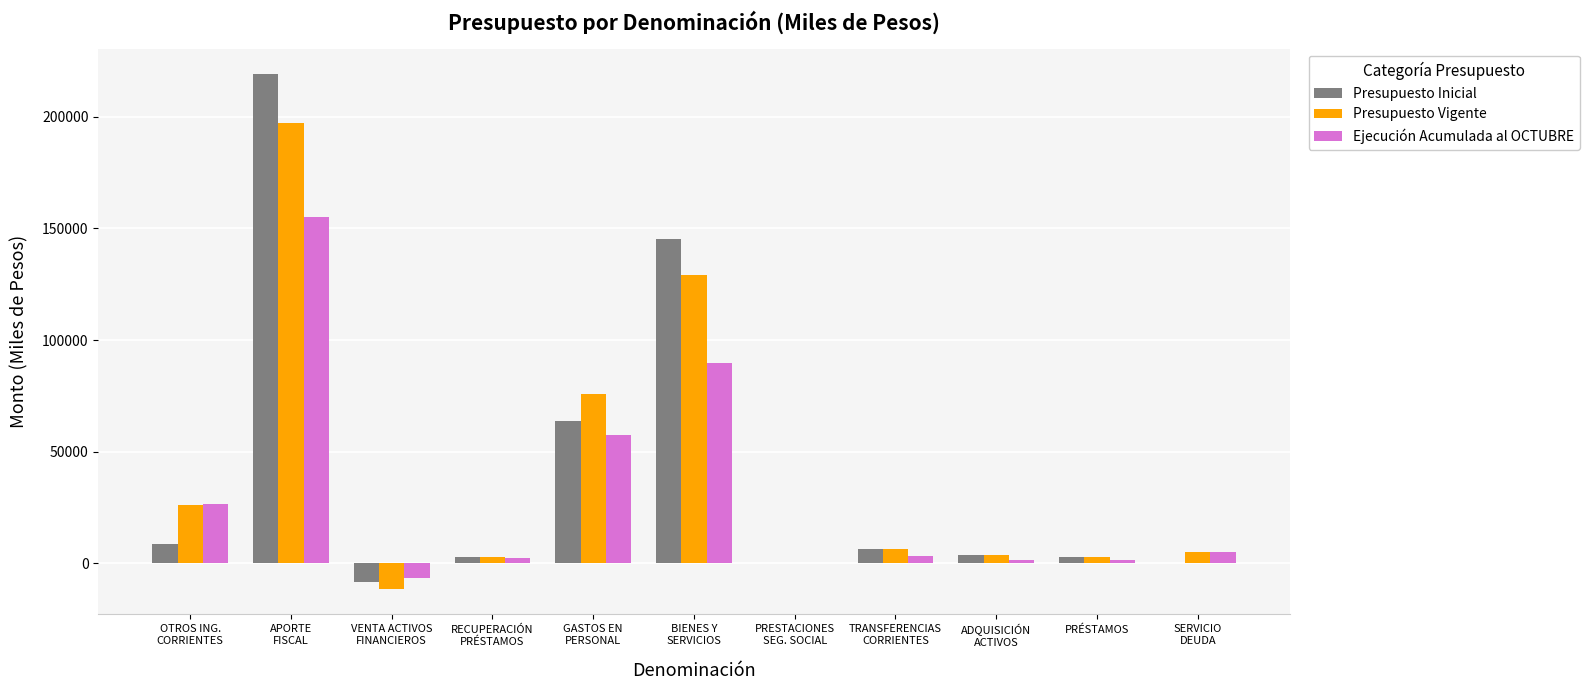

At which label is Presupuesto Vigente closest to 92874?

GASTOS EN
PERSONAL